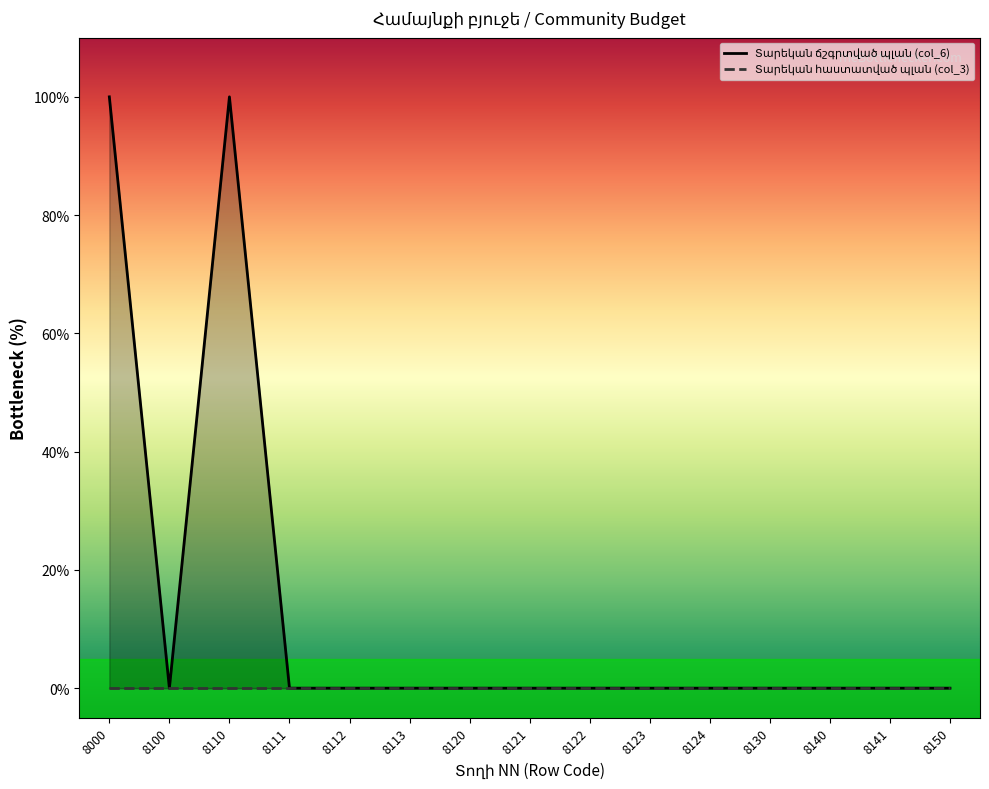

List the labels in order of value, smallest first.

8100, 8111, 8112, 8113, 8120, 8121, 8122, 8123, 8124, 8130, 8140, 8141, 8150, 8000, 8110